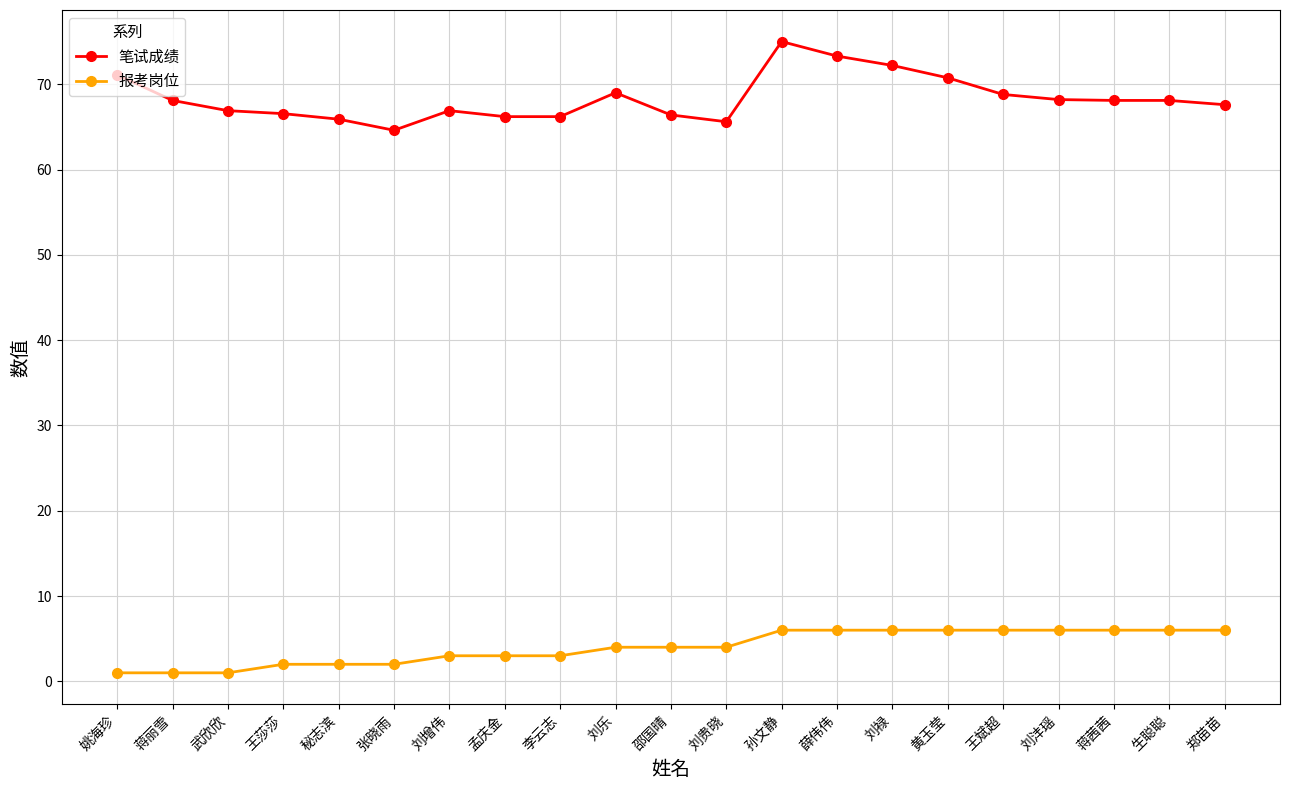

What is the approximate value of 笔试成绩 at 蒋茜茜?

68.1